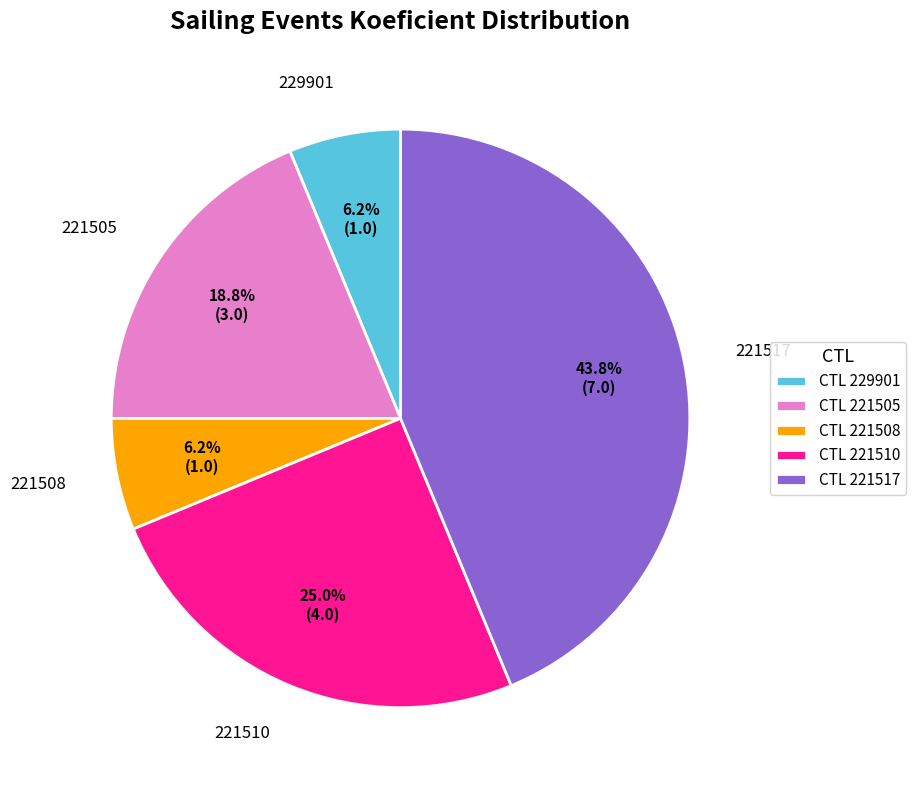

Between CTL 221517 and CTL 221508, which is larger?

CTL 221517